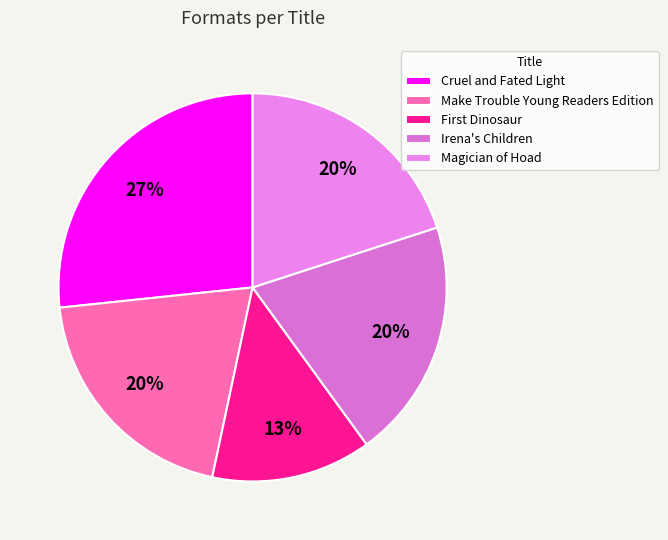

Is there a majority slice in this chart?

No